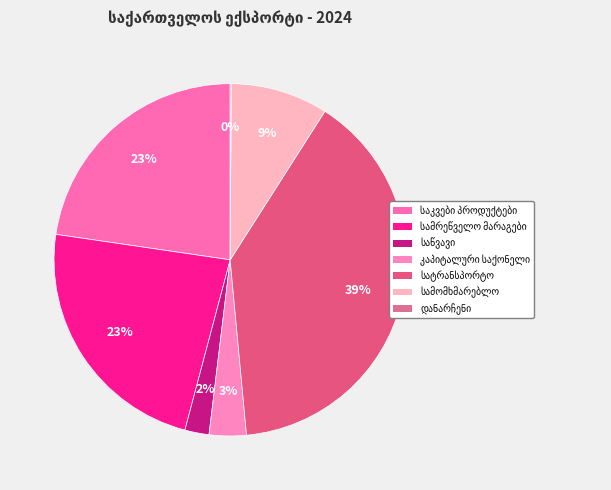

Is საწვავი და საცხები მასალები the majority of the pie?

No